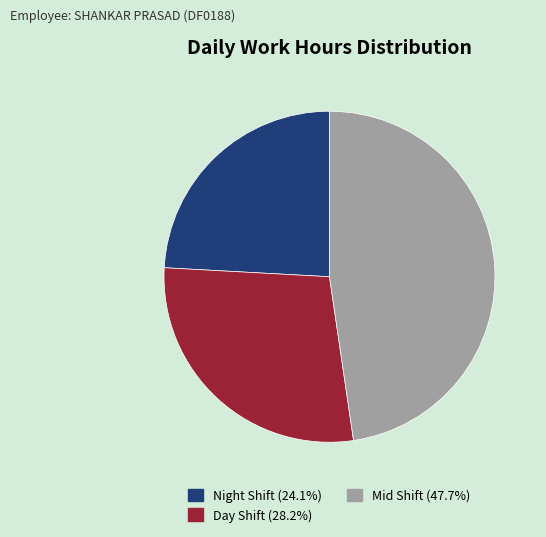

Does any single category account for the majority?

No